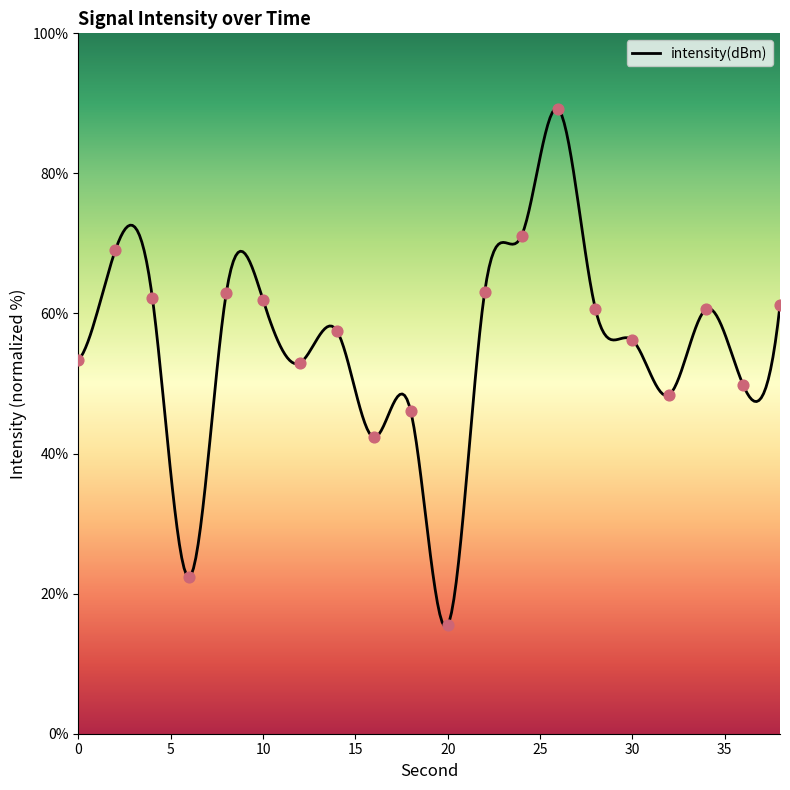

Between 28 and 4, which is larger?

4